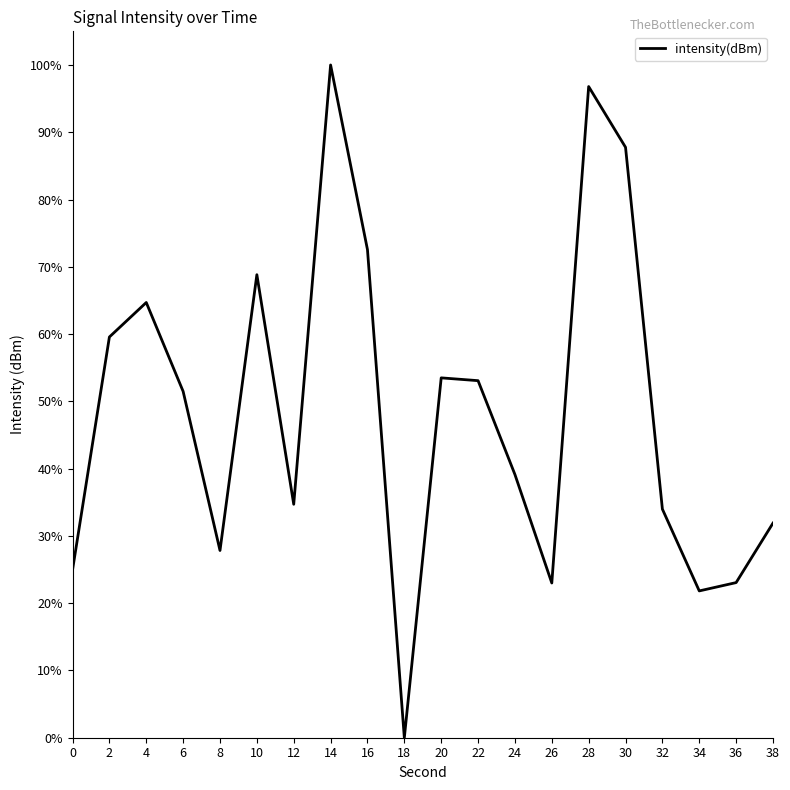

Is this an area chart (filled region under the line)?

No